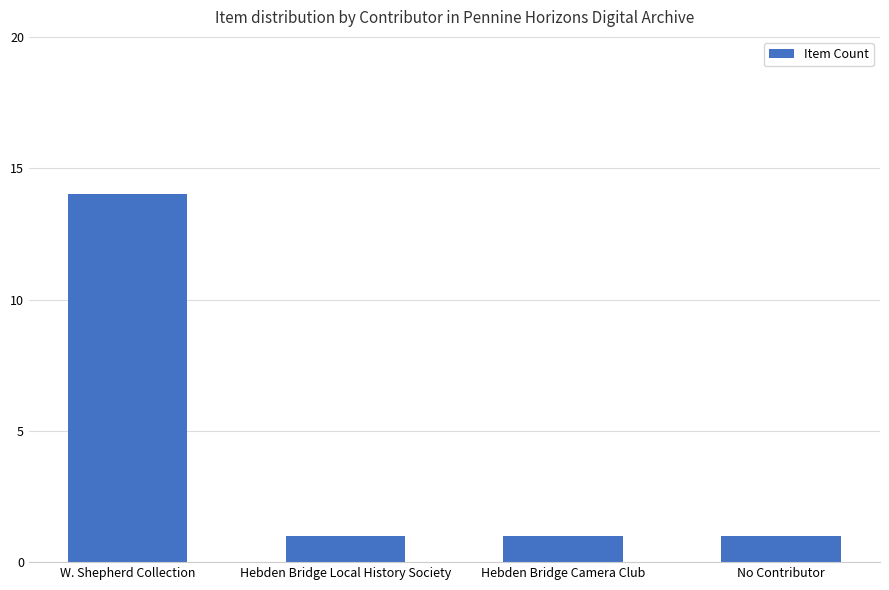

How many categories are shown in the chart?

4